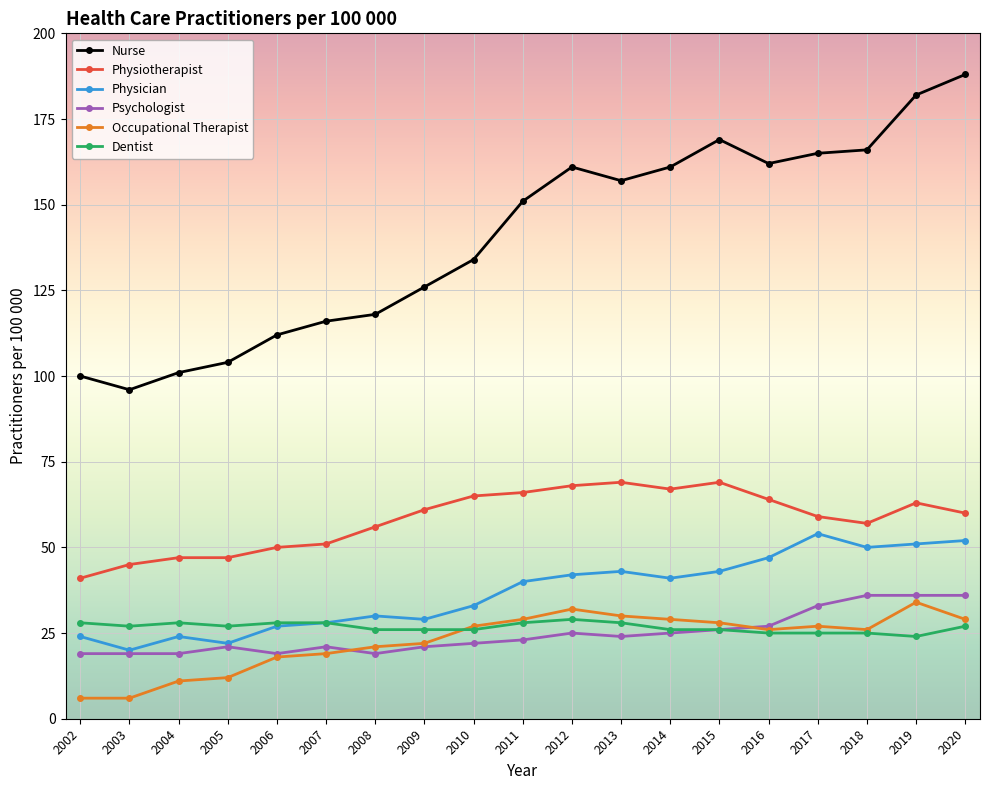

True or false: Physiotherapist and Physician cross at least once.

False